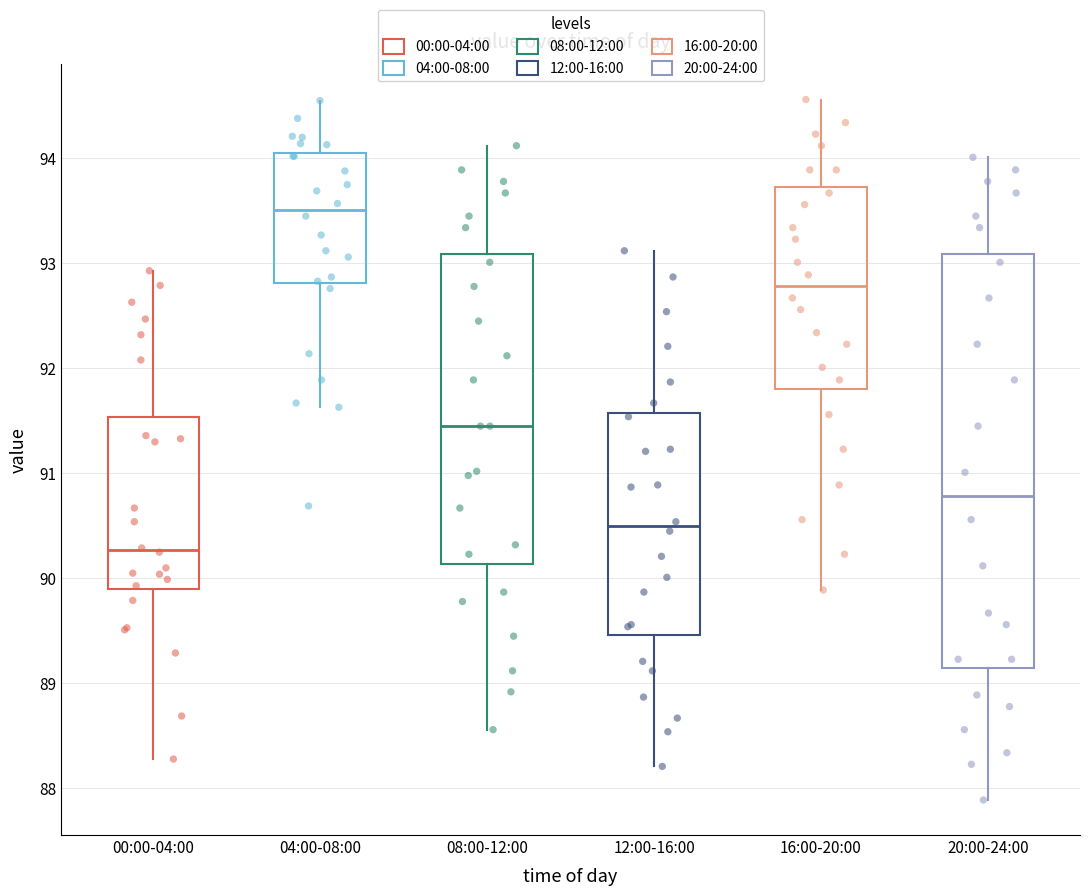

Where does the median line of the box for 12:00-16:00 sit on the y-axis? The values are not printed on the chart, so give them approximately, as read against the axis.

90.5